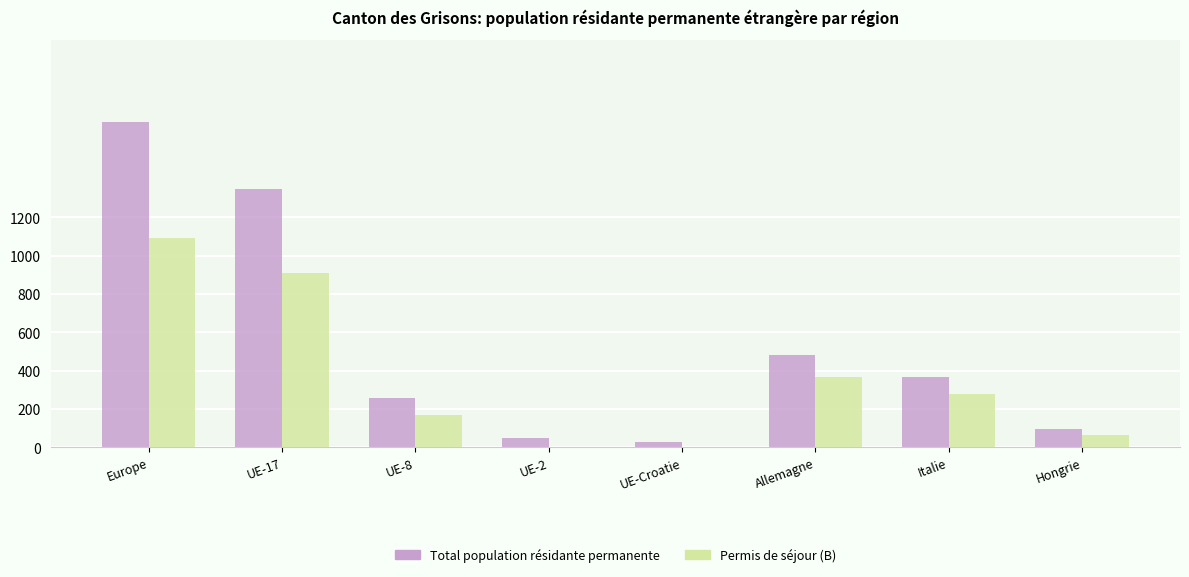

How many categories are shown in the chart?

8